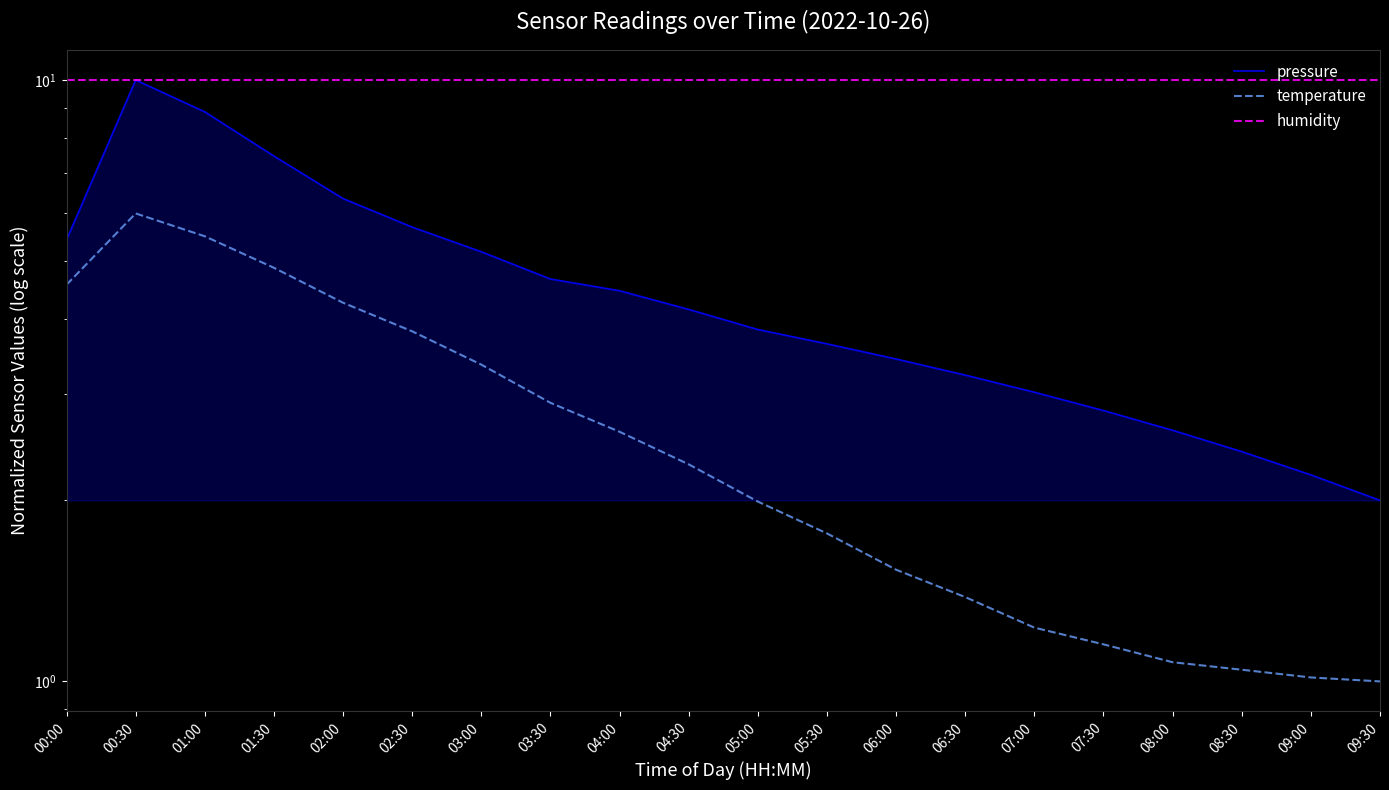

Rank the categories by pressure value from lowest to highest.

09:30, 09:00, 08:30, 08:00, 07:30, 07:00, 06:30, 06:00, 05:30, 05:00, 04:30, 04:00, 03:30, 03:00, 00:00, 02:30, 02:00, 01:30, 01:00, 00:30